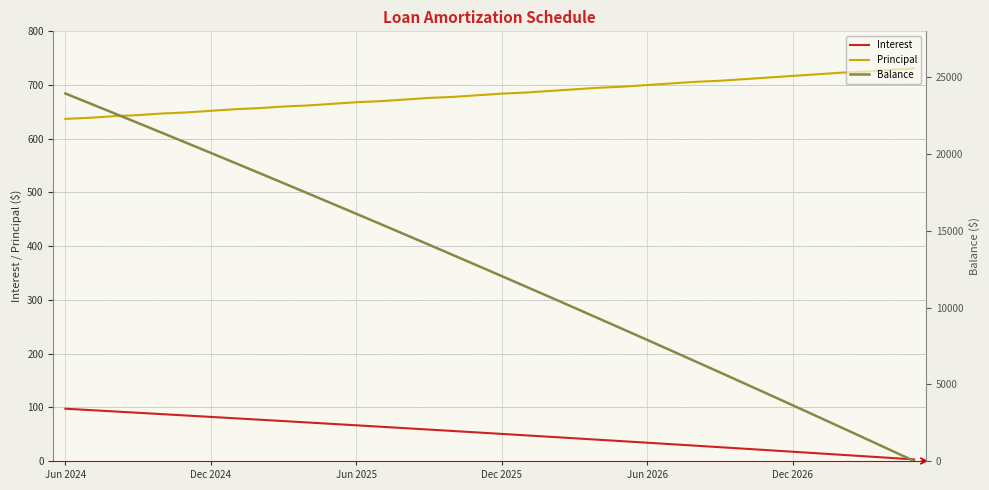

What is the highest value of the Principal series?

731.0